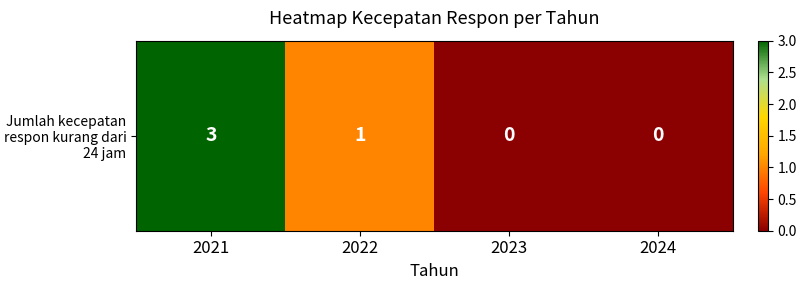

Which label corresponds to the largest value in the chart?

2021